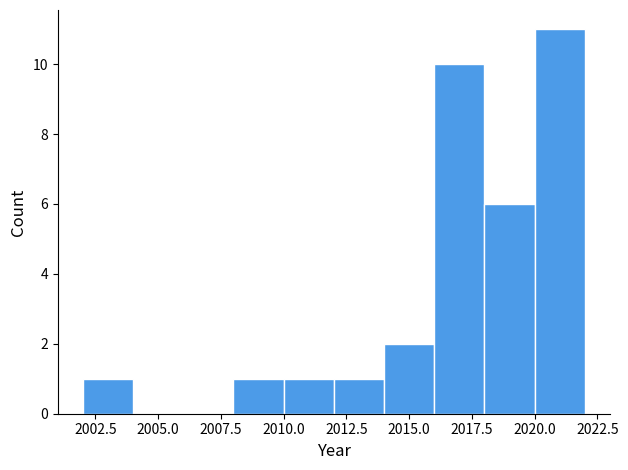

What is the height of the bar covering 2016 to 2018 on the x-axis? The values are not printed on the chart, so give them approximately, as read against the axis.

10